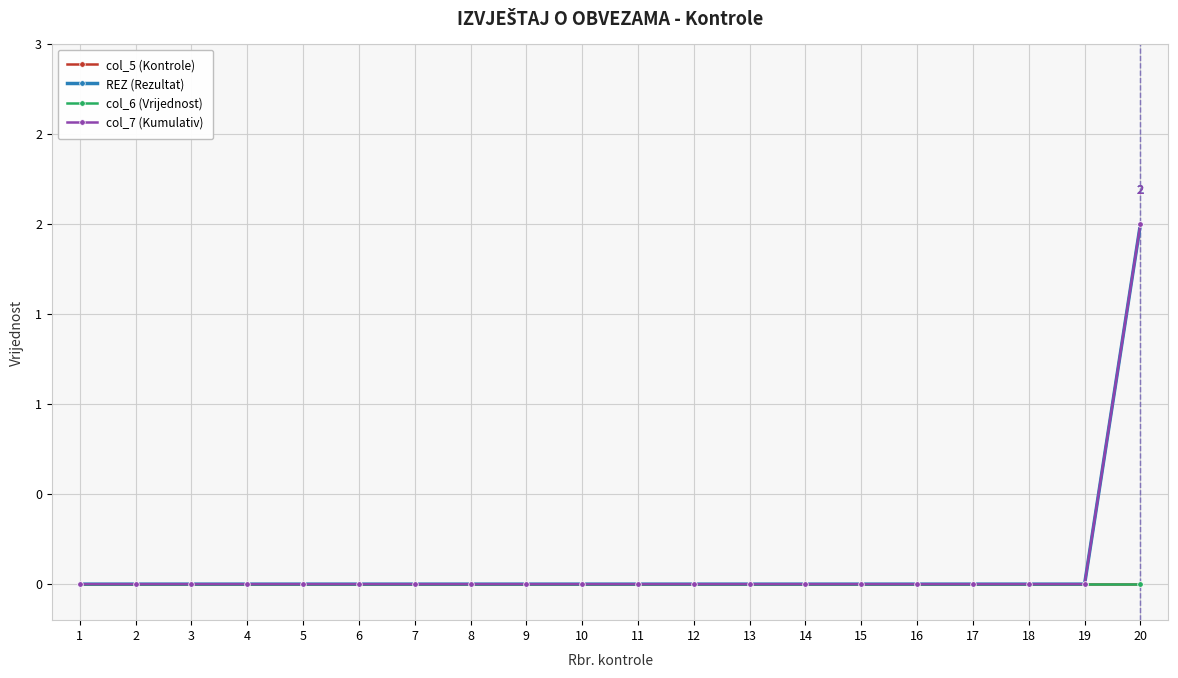

Reading left to right, transcribe all the data shown in this chart.

col_5 (Kontrole): 0	0	0	0	0	0	0	0	0	0	0	0	0	0	0	0	0	0	0	0
REZ (Rezultat): 0	0	0	0	0	0	0	0	0	0	0	0	0	0	0	0	0	0	0	2
col_6 (Vrijednost): 0	0	0	0	0	0	0	0	0	0	0	0	0	0	0	0	0	0	0	0
col_7 (Kumulativ): 0	0	0	0	0	0	0	0	0	0	0	0	0	0	0	0	0	0	0	2